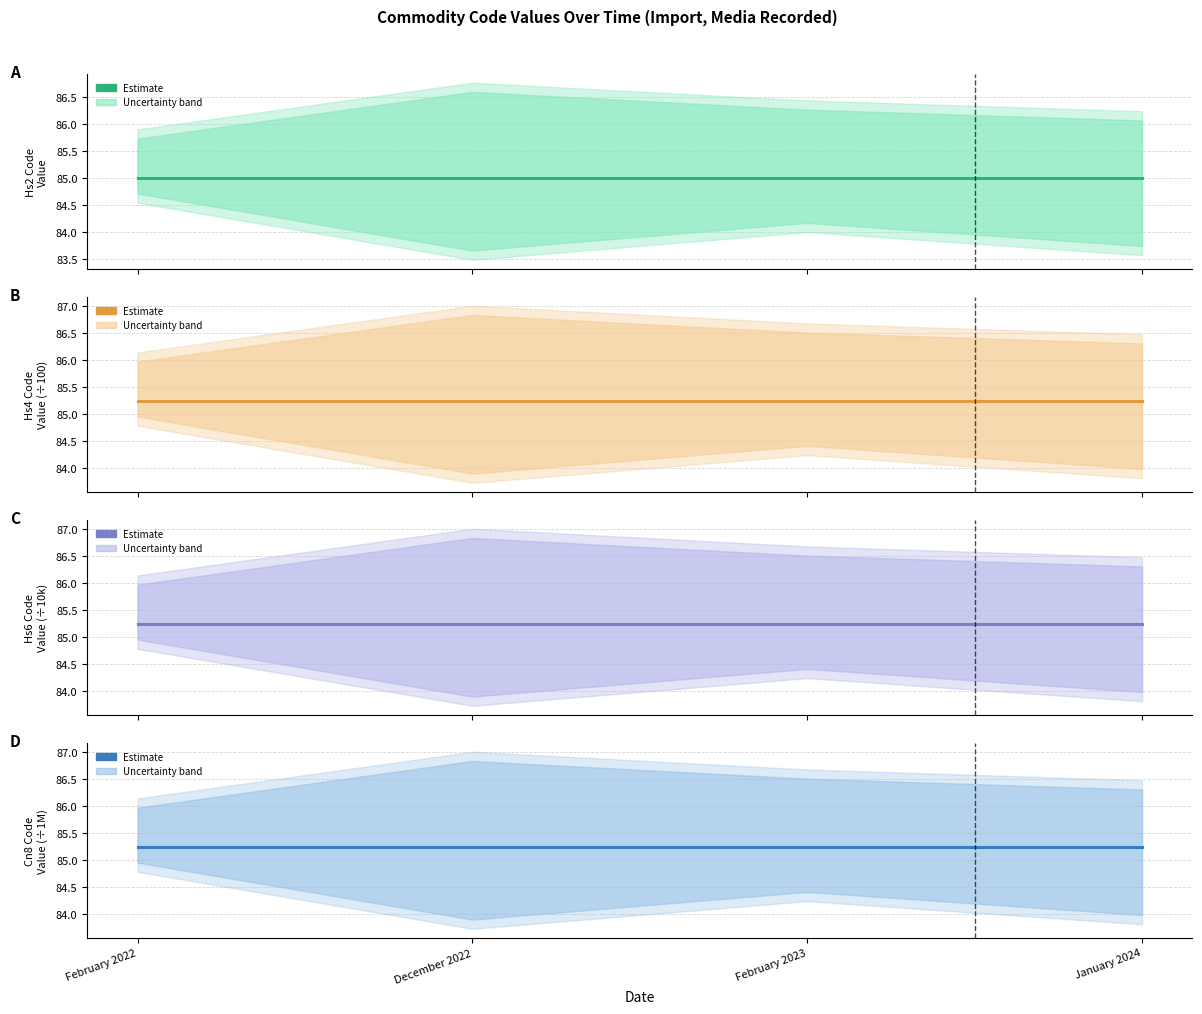

Rank the categories by Commodity_Hs6Code value from highest to lowest.

February 2022, December 2022, February 2023, January 2024